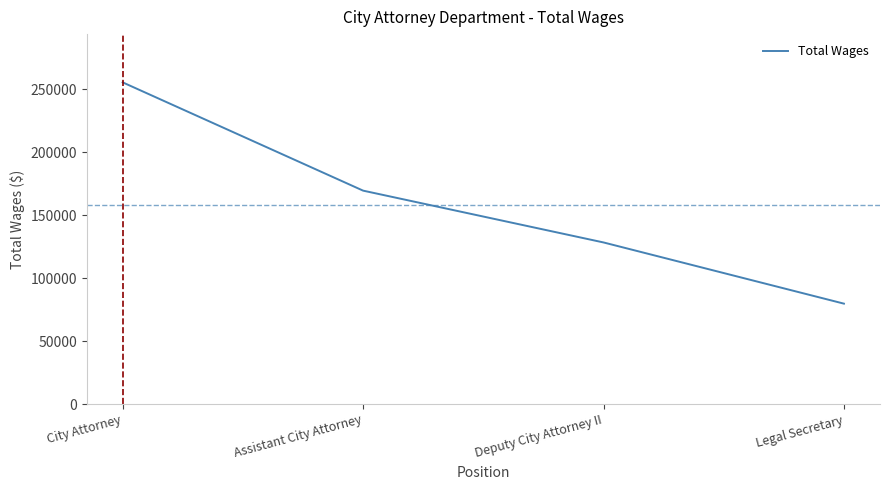

List the labels in order of value, largest first.

City Attorney, Assistant City Attorney, Deputy City Attorney II, Legal Secretary